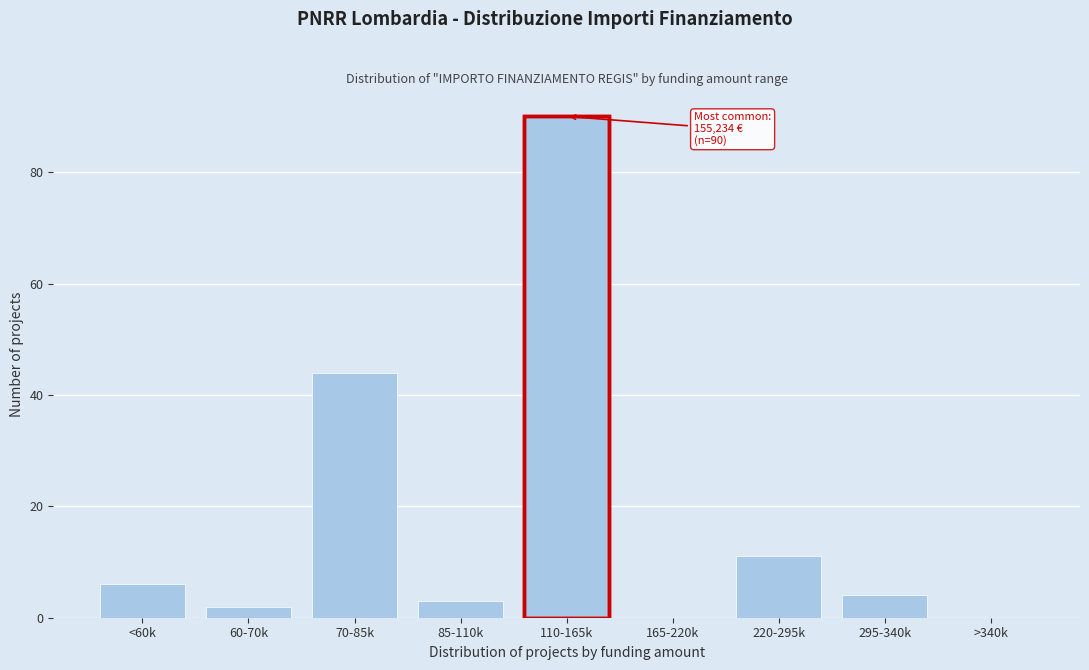

Reading left to right, transcribe all the data shown in this chart.

<60k=6	60-70k=2	70-85k=44	85-110k=3	110-165k=90	165-220k=0	220-295k=11	295-340k=4	>340k=0